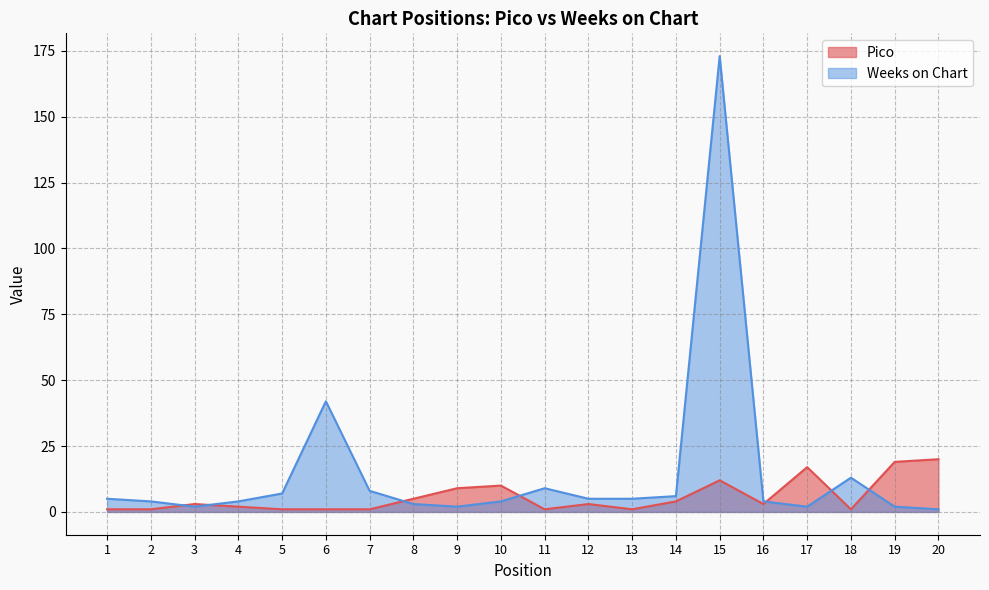

Reading left to right, list all the values displayed in this chart.

Pico: 1=1	2=1	3=3	4=2	5=1	6=1	7=1	8=5	9=9	10=10	11=1	12=3	13=1	14=4	15=12	16=3	17=17	18=1	19=19	20=20
Weeks on Chart: 1=5	2=4	3=2	4=4	5=7	6=42	7=8	8=3	9=2	10=4	11=9	12=5	13=5	14=6	15=173	16=4	17=2	18=13	19=2	20=1